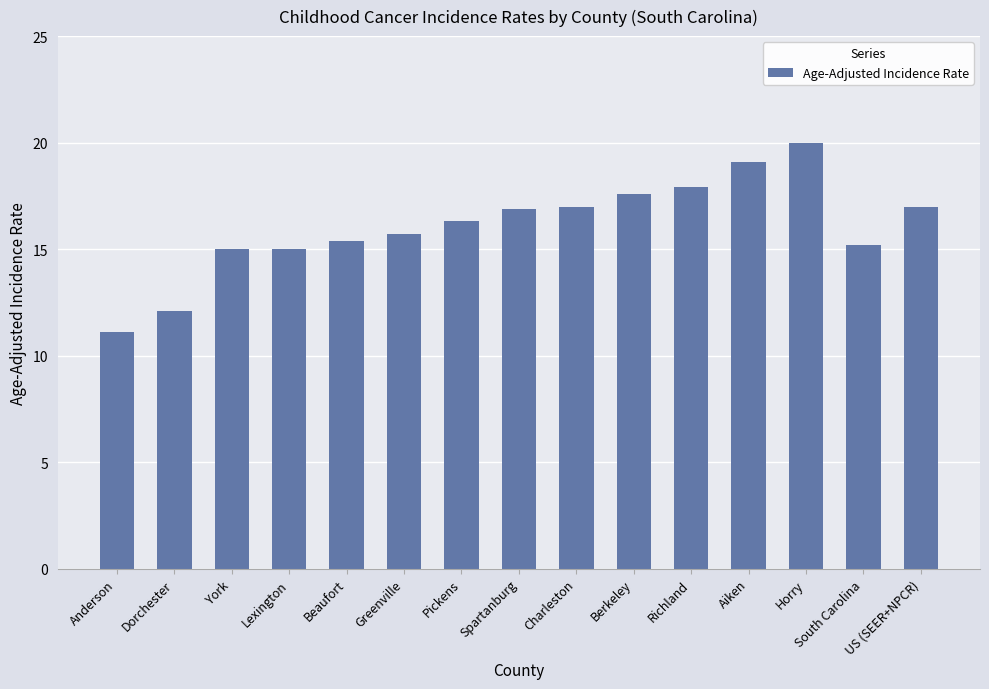

Is it true that the value at Spartanburg is 26.1?

False